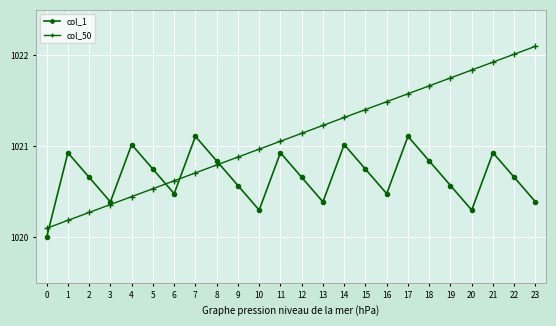

True or false: col_50 has more than 2 points higher than both neighbors.

False